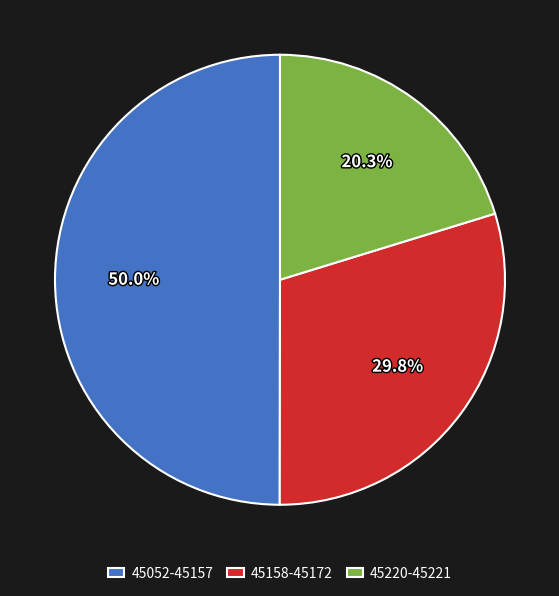

Does 45158-45172 represent more than half of the total?

No